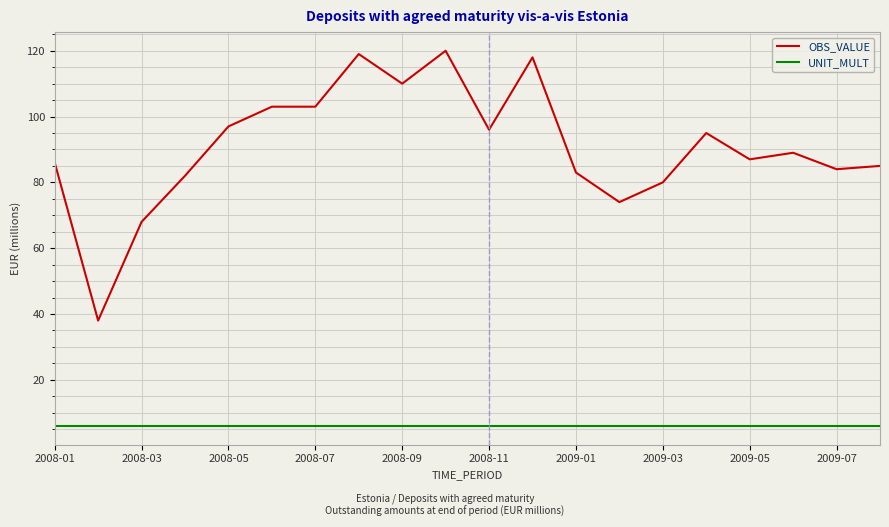

Reading left to right, list all the values displayed in this chart.

OBS_VALUE: 86	38	68	82	97	103	103	119	110	120	96	118	83	74	80	95	87	89	84	85
UNIT_MULT: 6	6	6	6	6	6	6	6	6	6	6	6	6	6	6	6	6	6	6	6